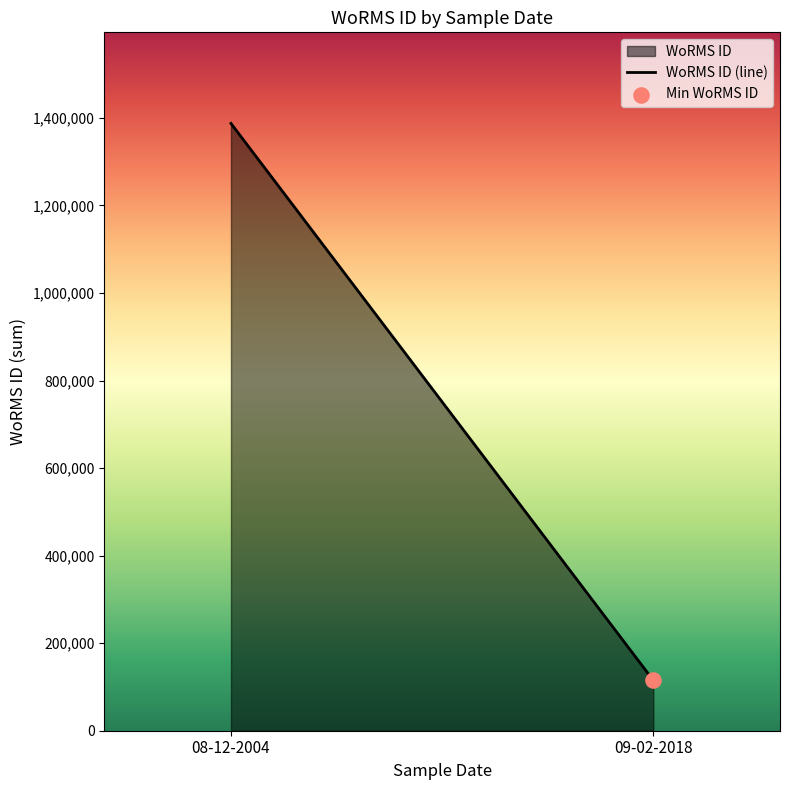

Which has a higher value, 09-02-2018 or 08-12-2004?

08-12-2004